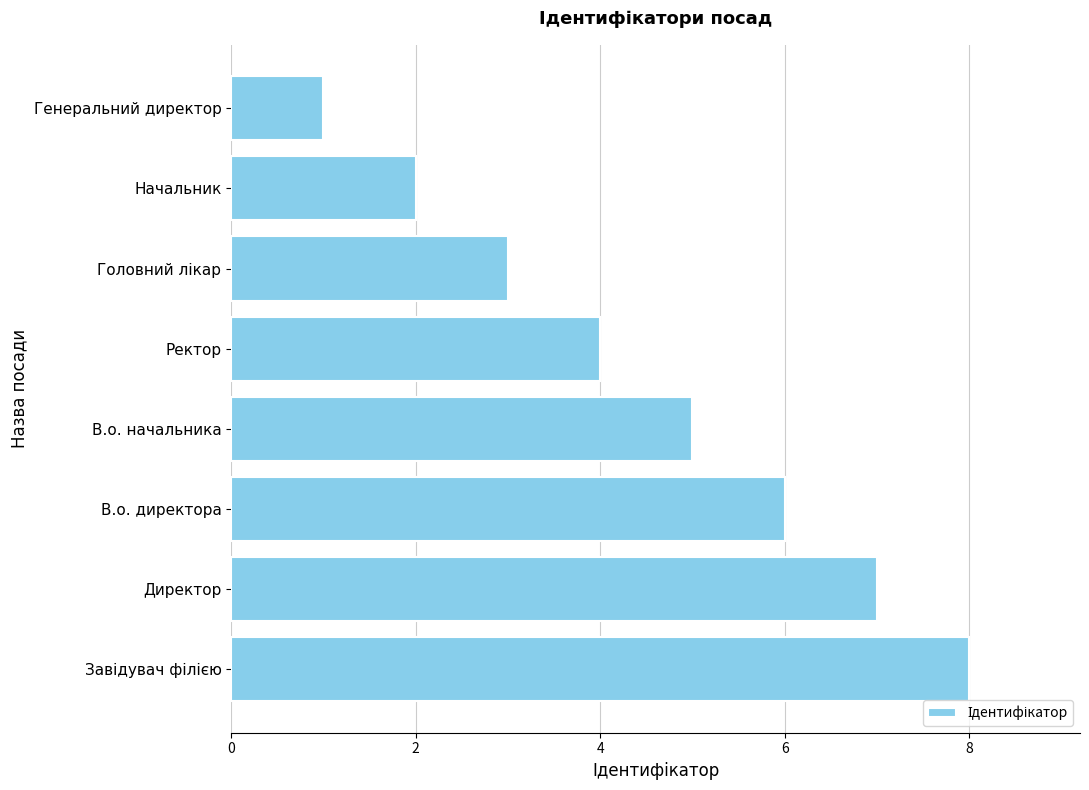

Approximately how many times larger is the value at Ректор compared to Директор?

0.6